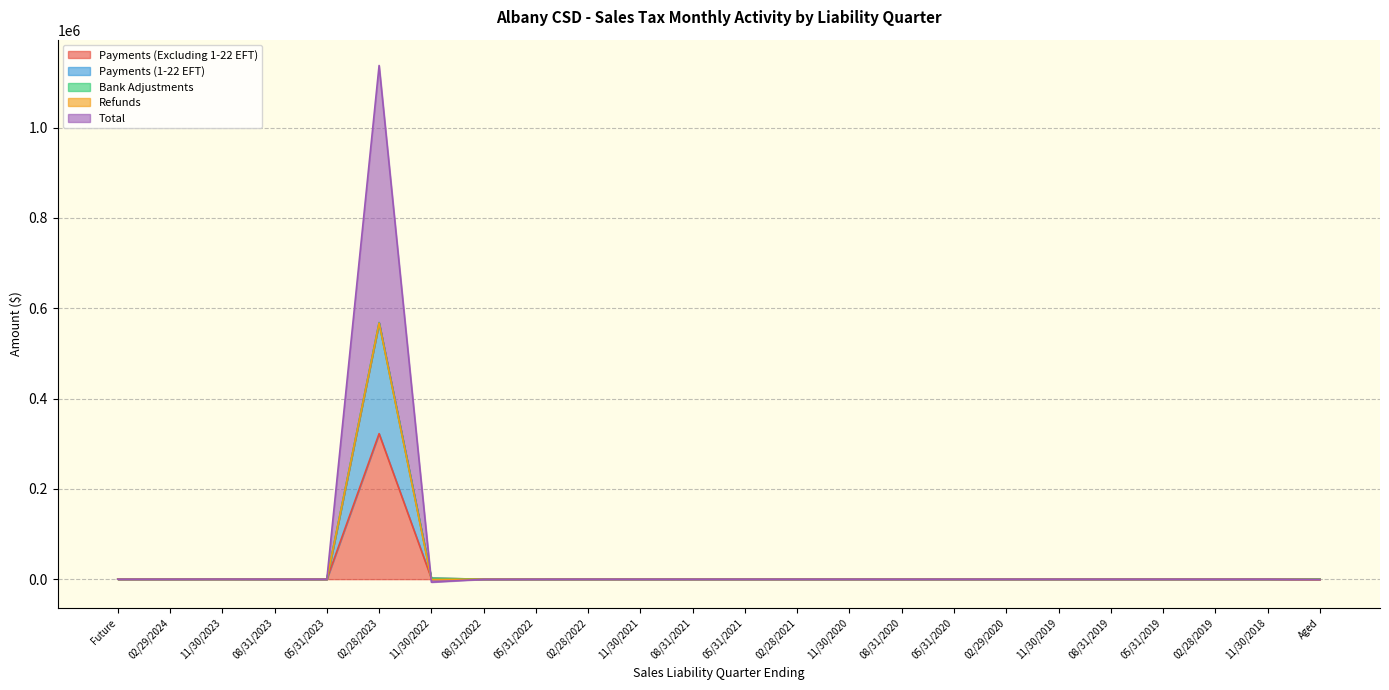

At which label does Payments (Excluding 1-22 EFT) reach its peak?

02/28/2023